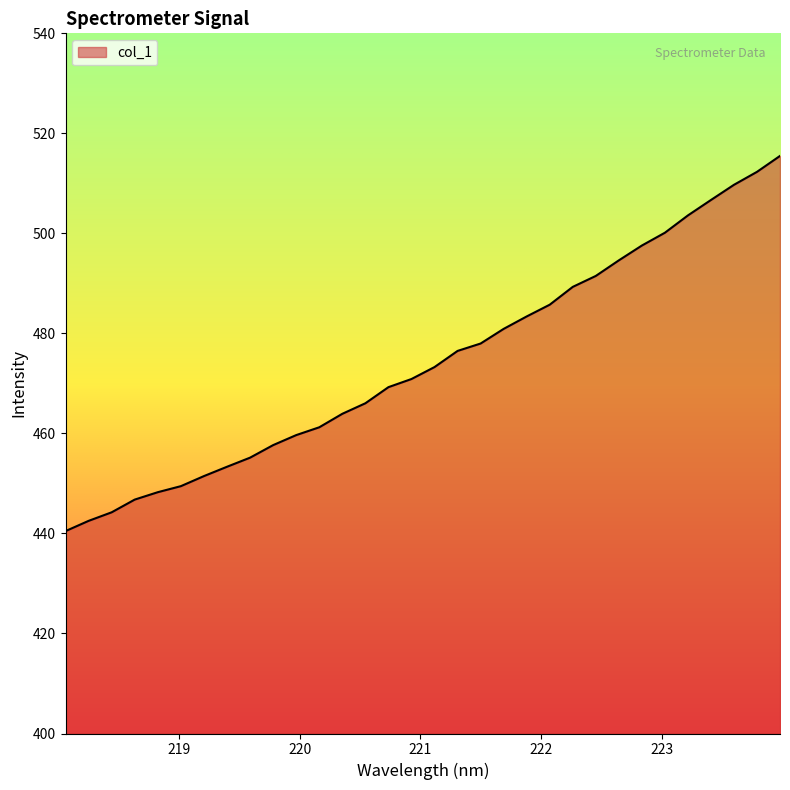

How many values exceed 473?

16